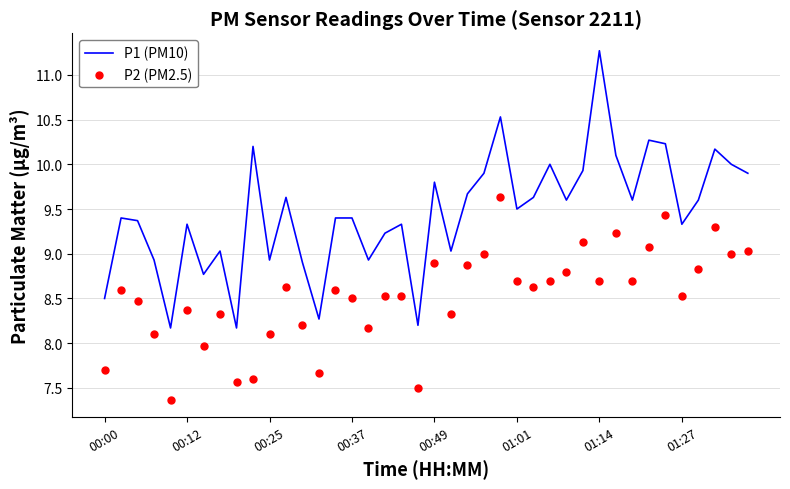

What are all the series names shown in the legend?

P1 (PM10), P2 (PM2.5)